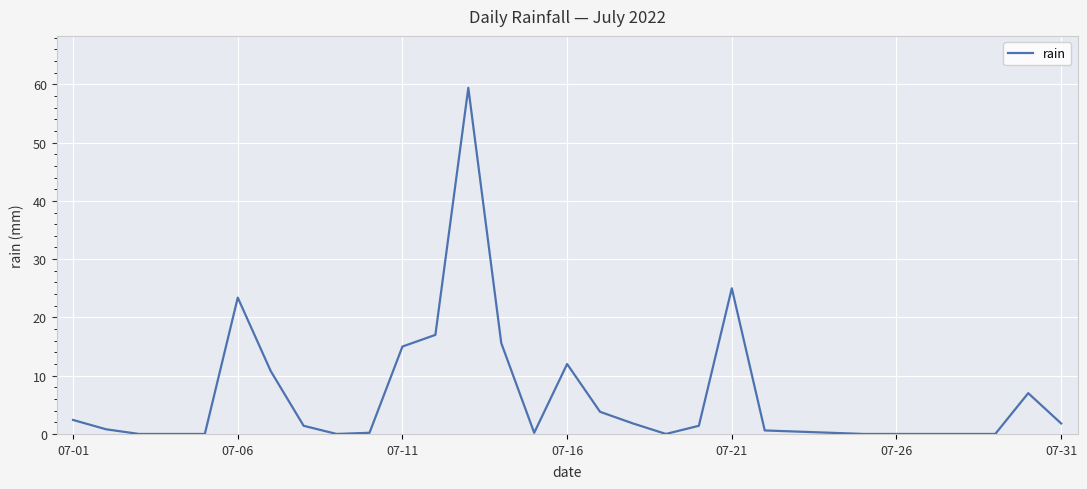

What is the greatest value displayed?

59.4